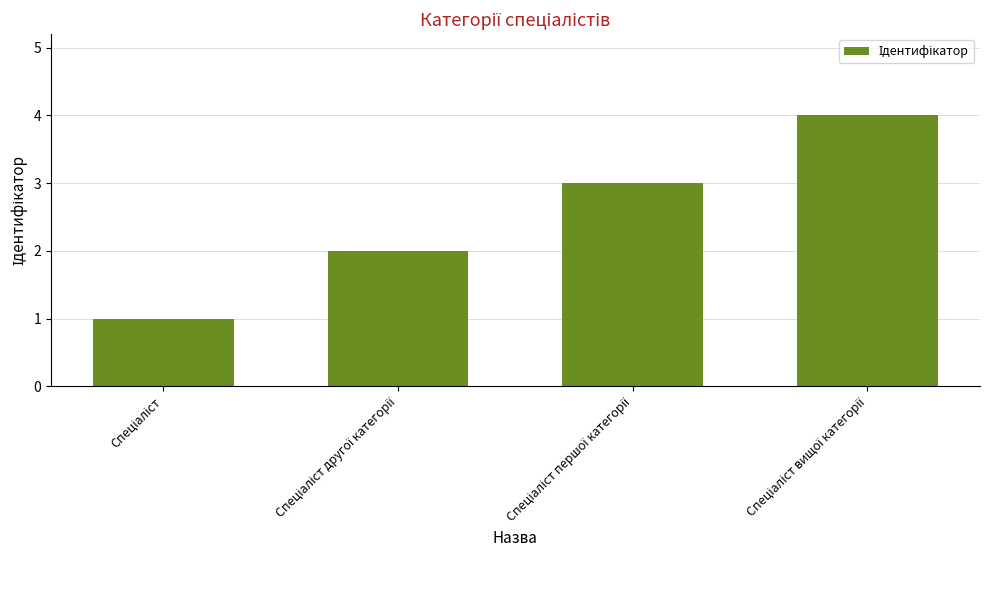

What is the sum of all values?

10